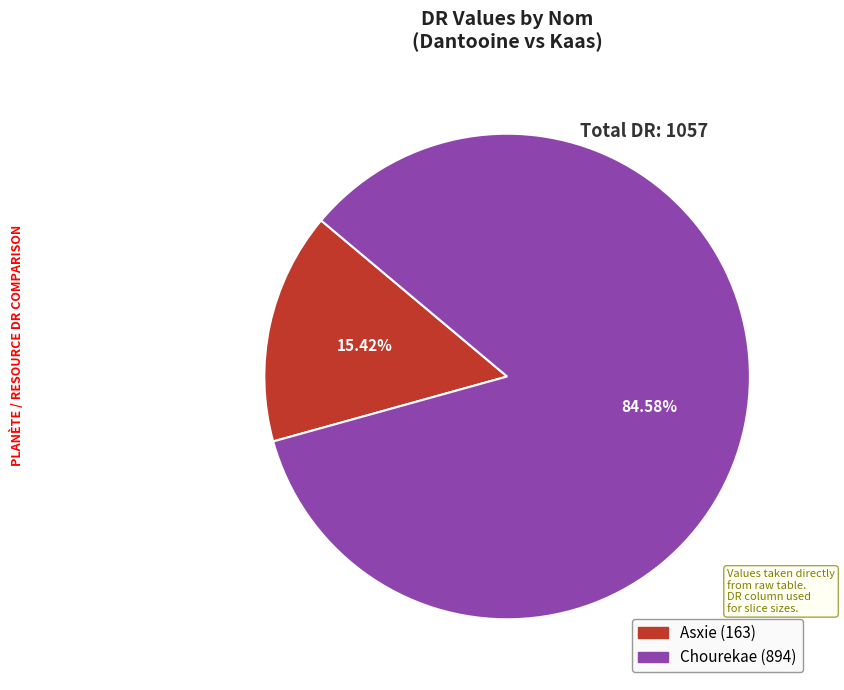

Count the number of slices in the pie.

2